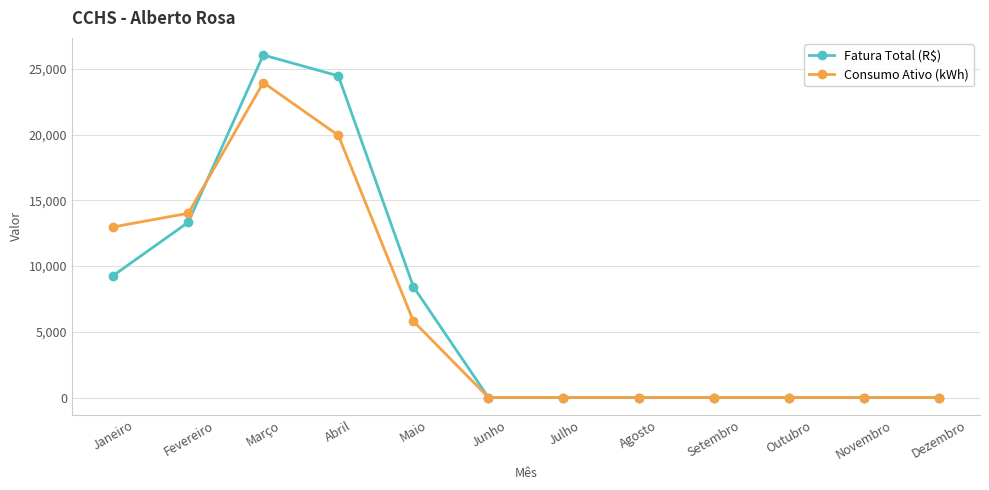

How many lines are shown in the chart?

2